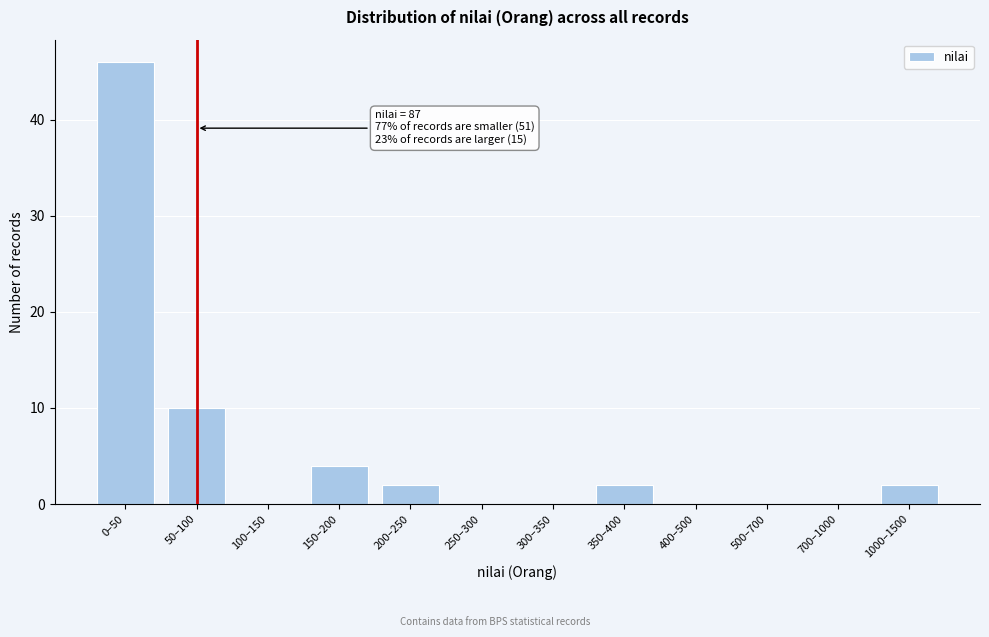

Reading left to right, transcribe all the data shown in this chart.

0–50=46	50–100=10	100–150=0	150–200=4	200–250=2	250–300=0	300–350=0	350–400=2	400–500=0	500–700=0	700–1000=0	1000–1500=2